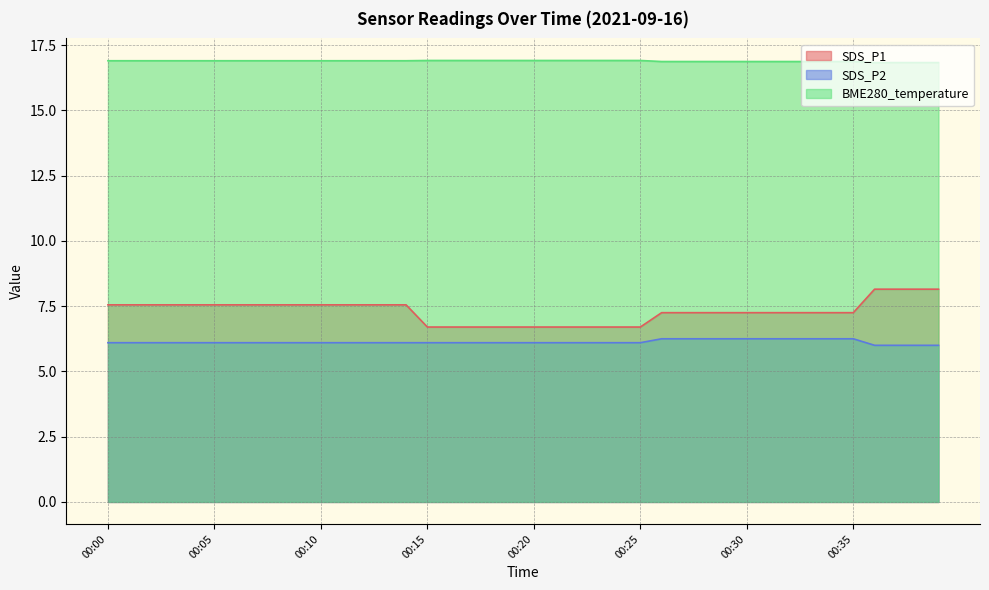

True or false: SDS_P1 and BME280_temperature intersect in this chart.

False